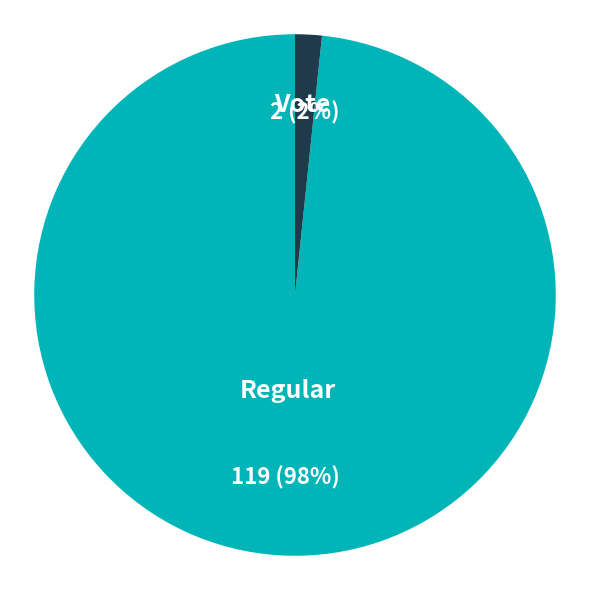

To the nearest percent, what percentage of the pie is Regular?

98%